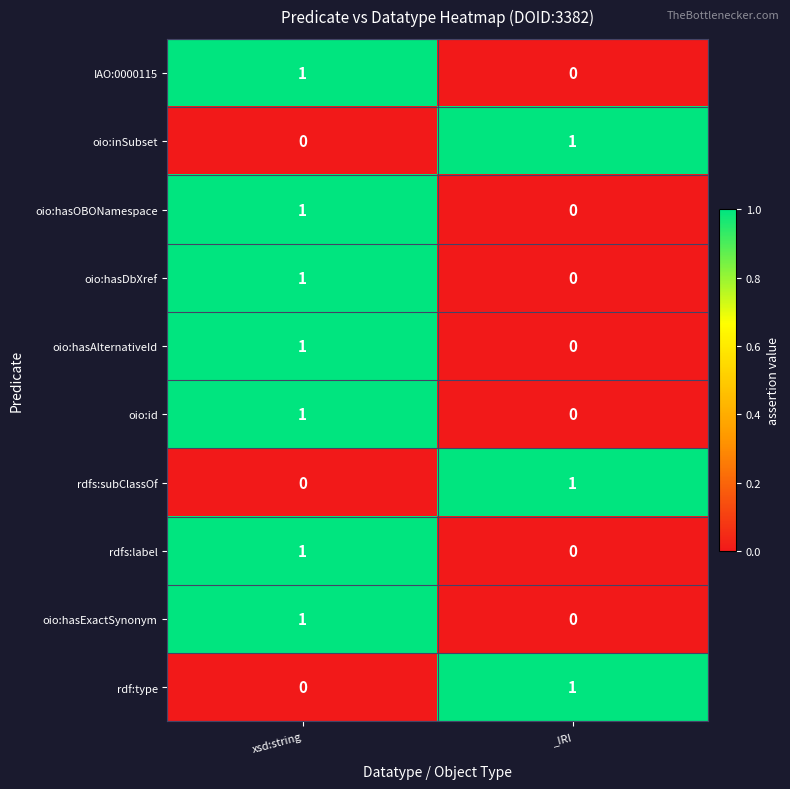

Rank the categories by oio:hasOBONamespace value from highest to lowest.

xsd:string, _IRI